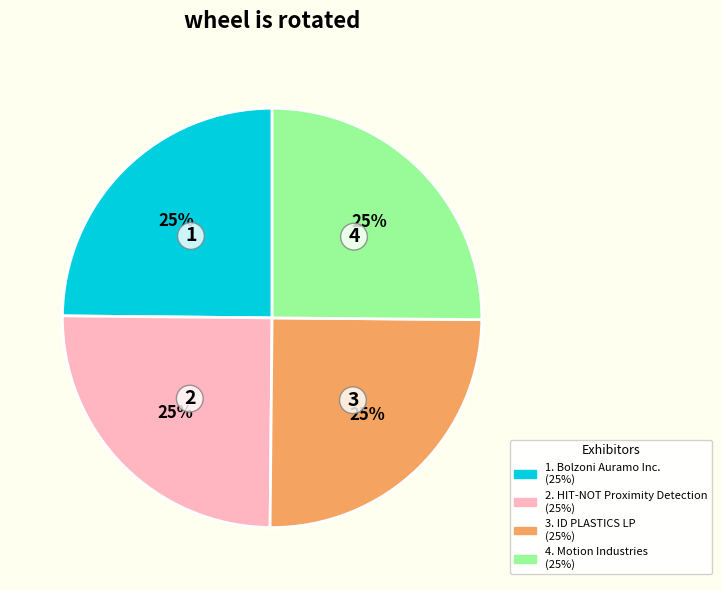

Is there any slice that represents more than half of the pie?

No